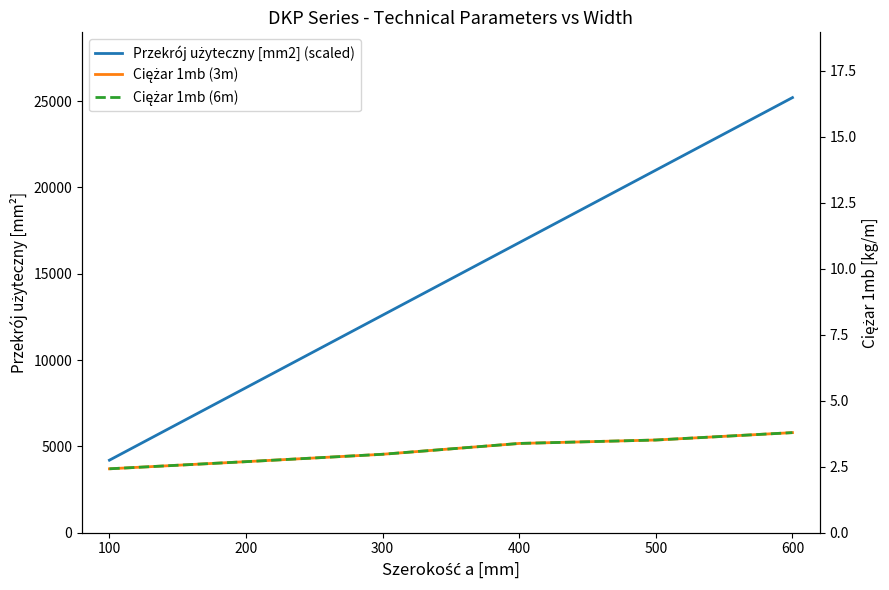

Does the chart display data point markers on the line(s)?

No